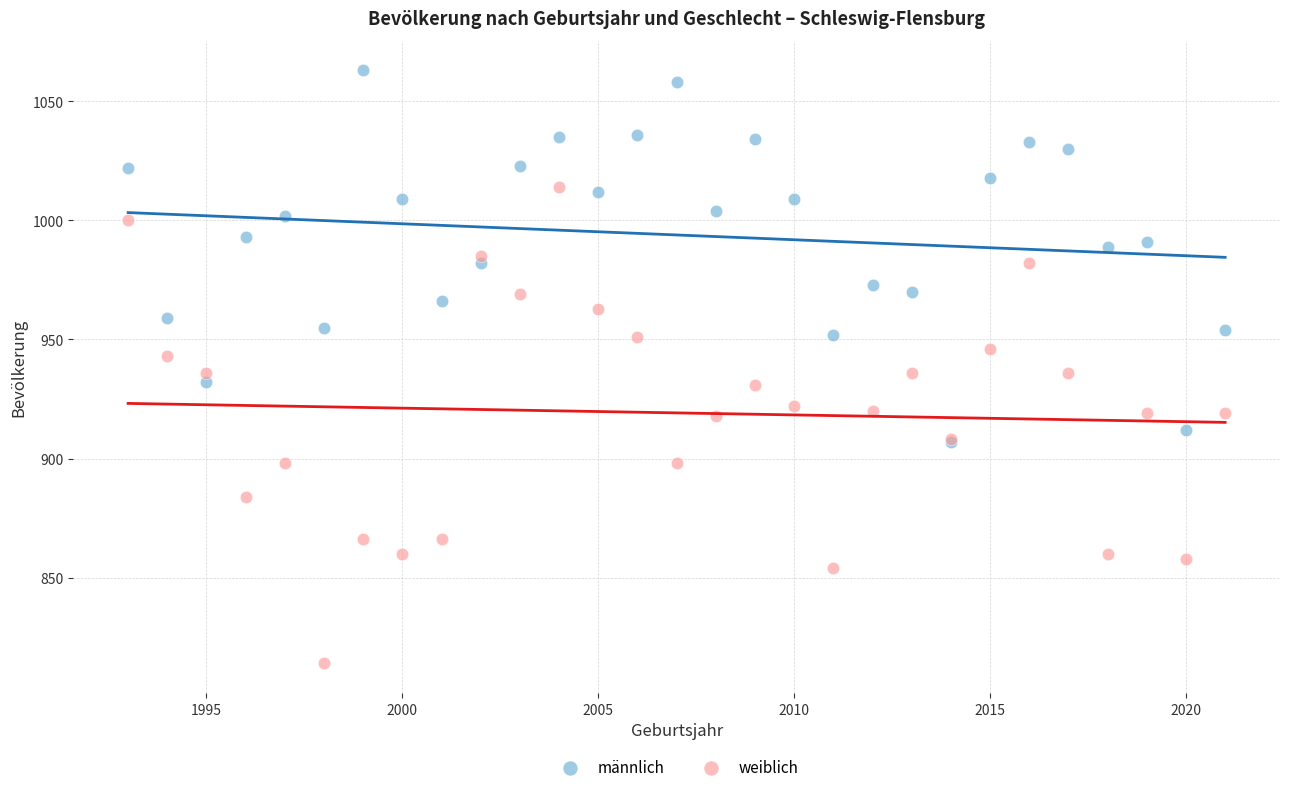

What are all the series names shown in the legend?

männlich, weiblich